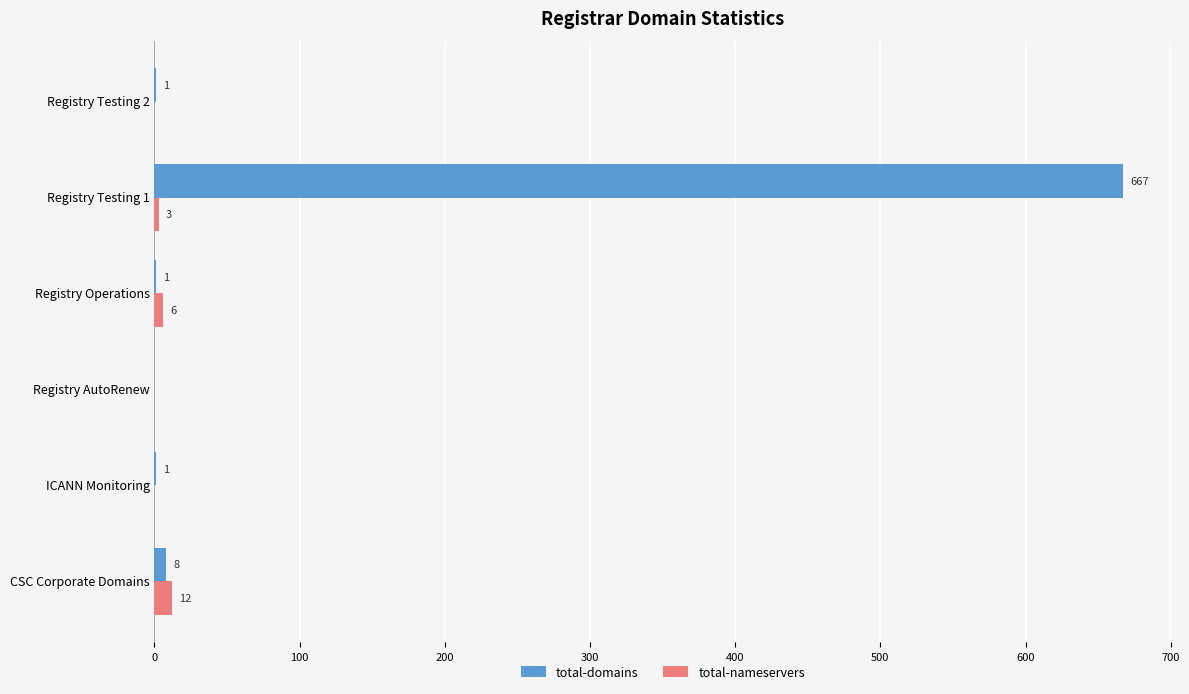

What is the highest value of the total-nameservers series?

12